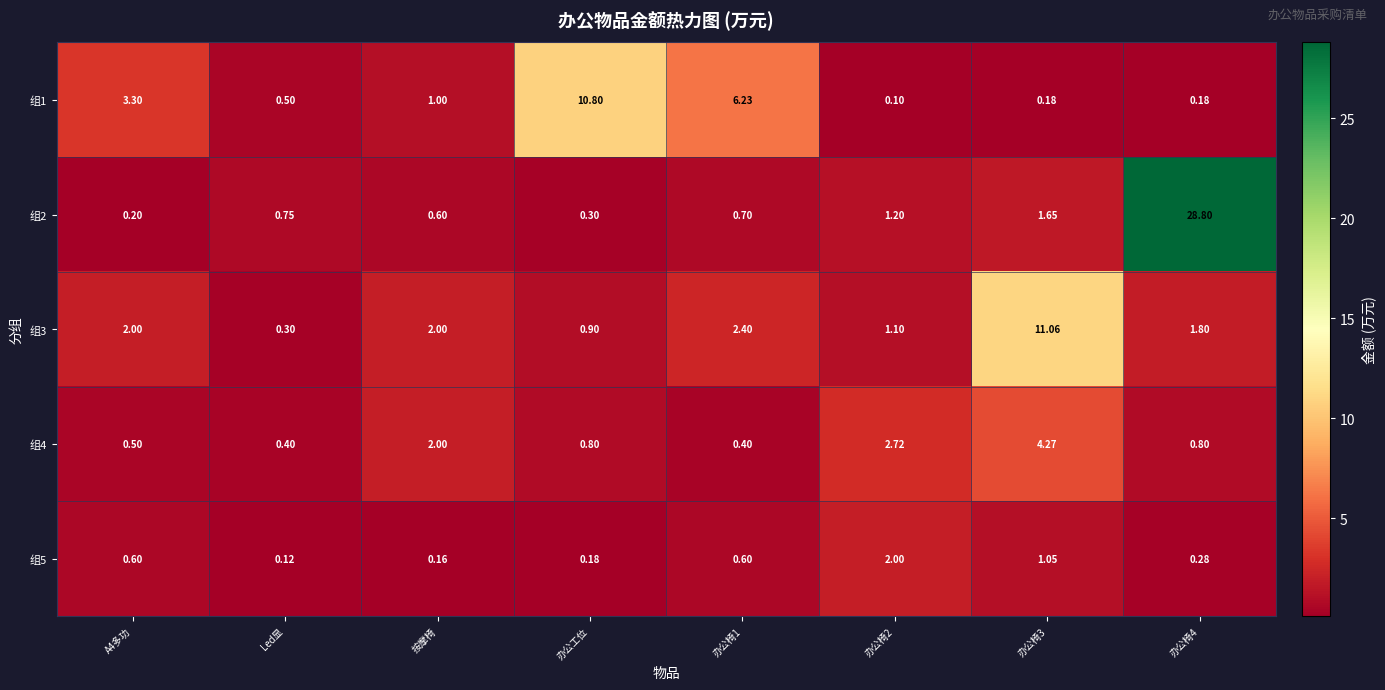

At which label does 组1 reach its peak?

办公工位